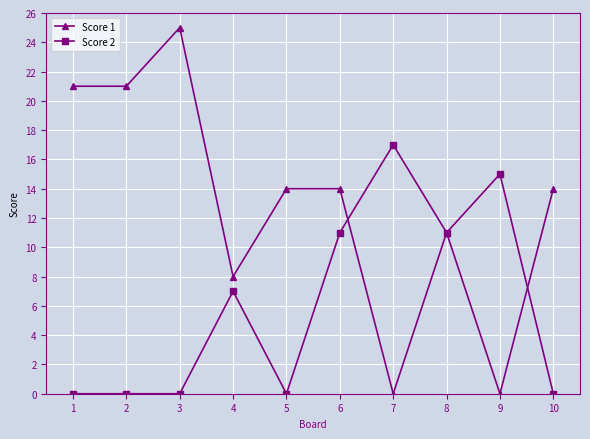

List the series in order of their overall mean, lowest first.

Score 2, Score 1